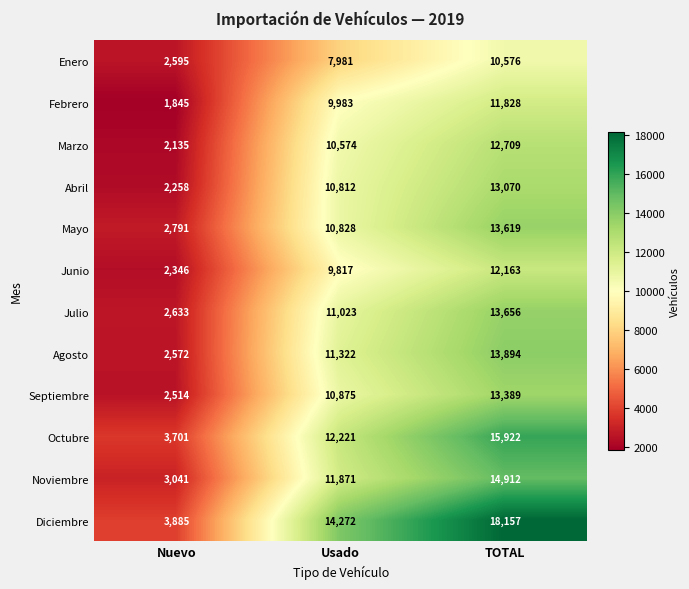

Which series has the widest spread of values?

Diciembre